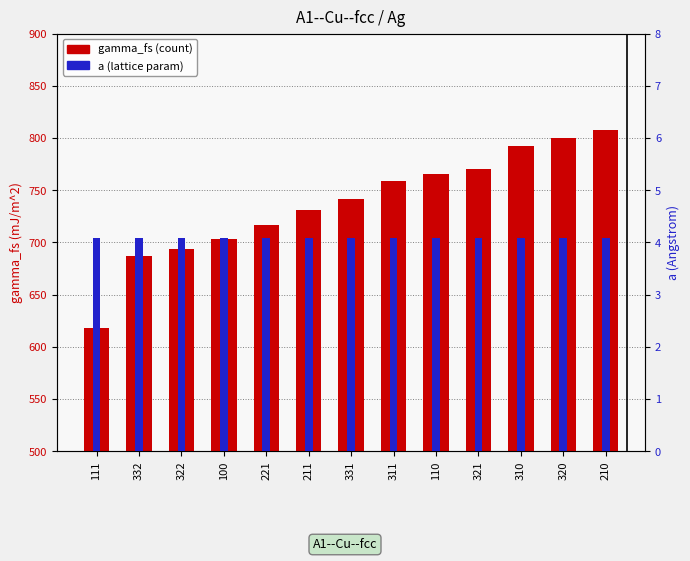

Reading left to right, list all the values displayed in this chart.

gamma_fs: 111=618.5	332=686.8	322=694.0	100=703.3	221=716.9	211=731.3	331=741.4	311=758.9	110=765.2	321=770.8	310=792.2	320=800.3	210=807.9
a: 111=4.1	332=4.1	322=4.1	100=4.1	221=4.1	211=4.1	331=4.1	311=4.1	110=4.1	321=4.1	310=4.1	320=4.1	210=4.1